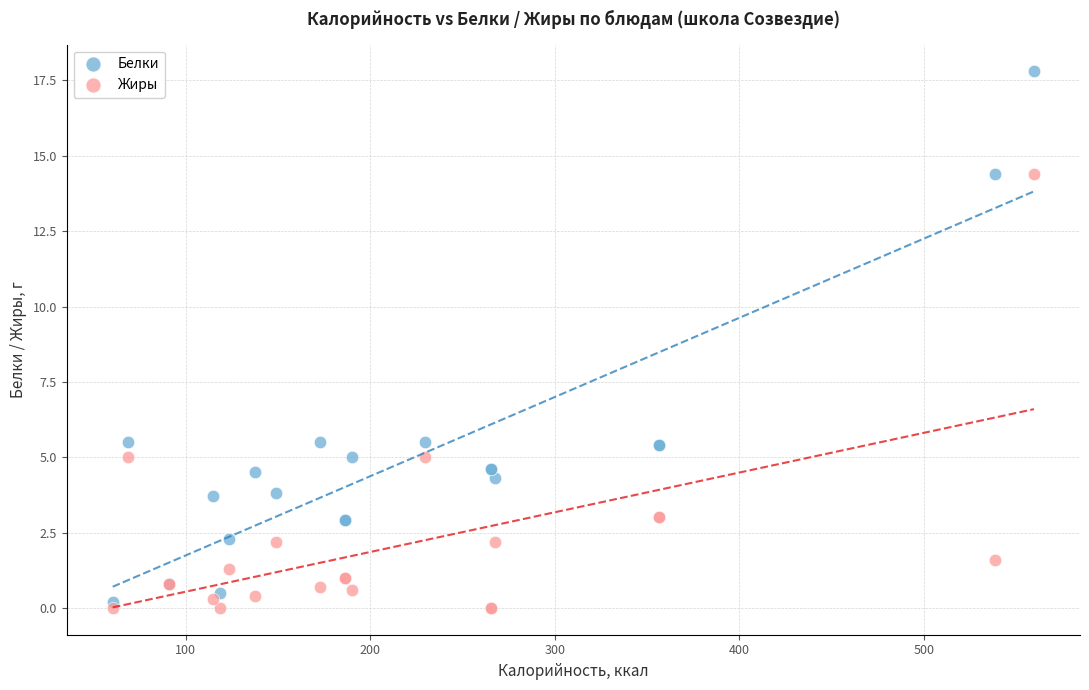

Which series reaches the maximum Y coordinate?

Белки